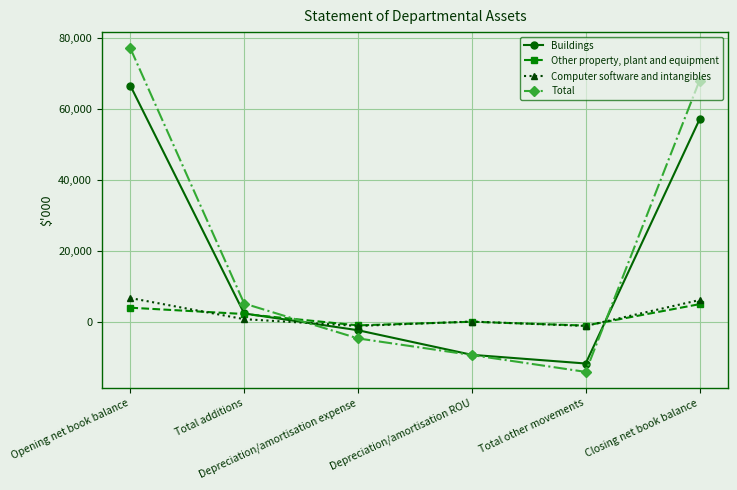

Between which two adjacent categories do Total and Other property, plant and equipment first intersect?

Total additions and Depreciation/amortisation expense